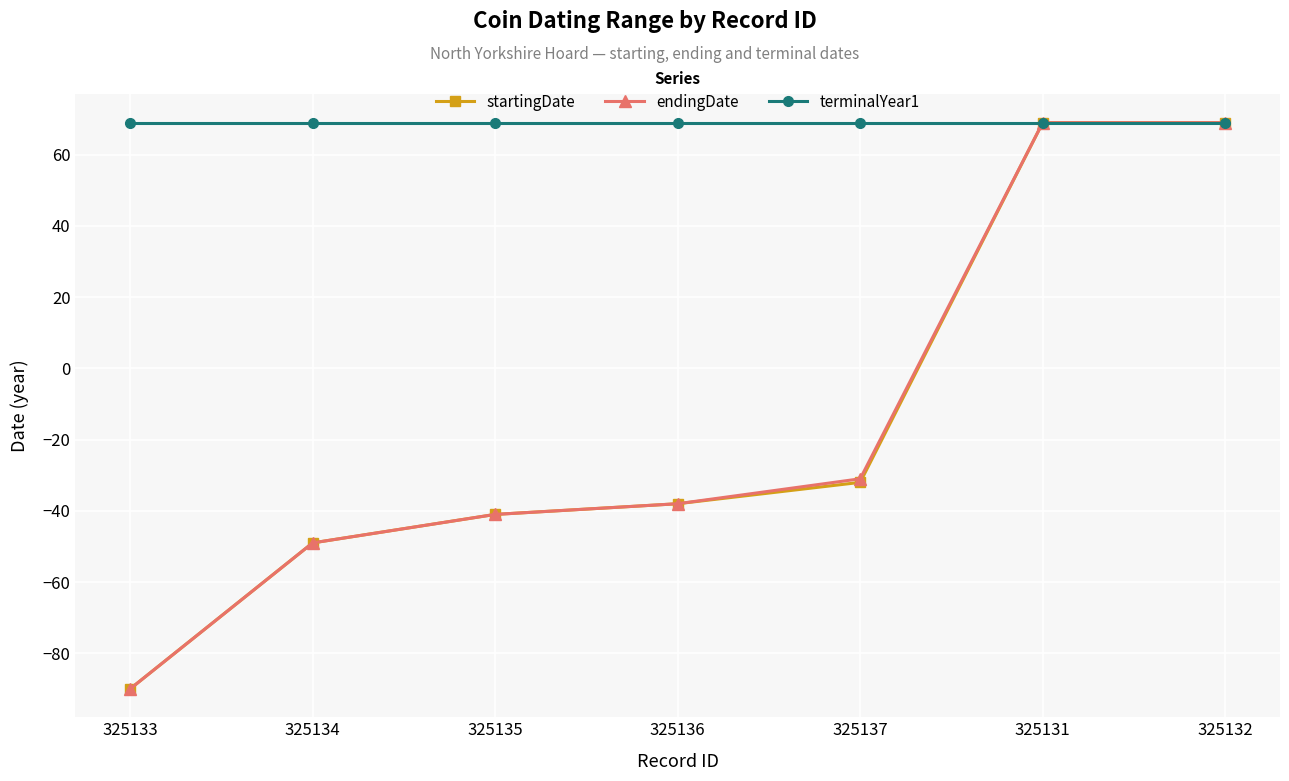

The value of startingDate at 325135 is -19. True or false?

False